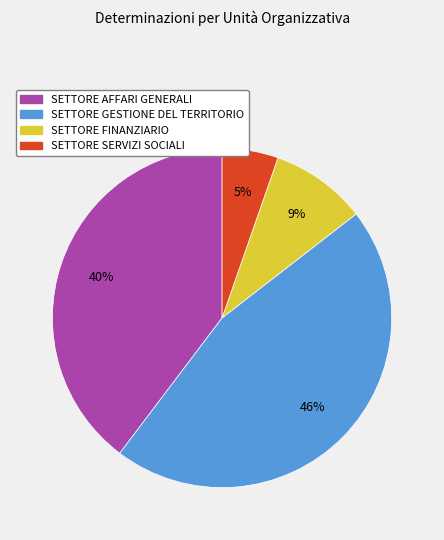

To the nearest percent, what percentage of the pie is SETTORE FINANZIARIO?

9%